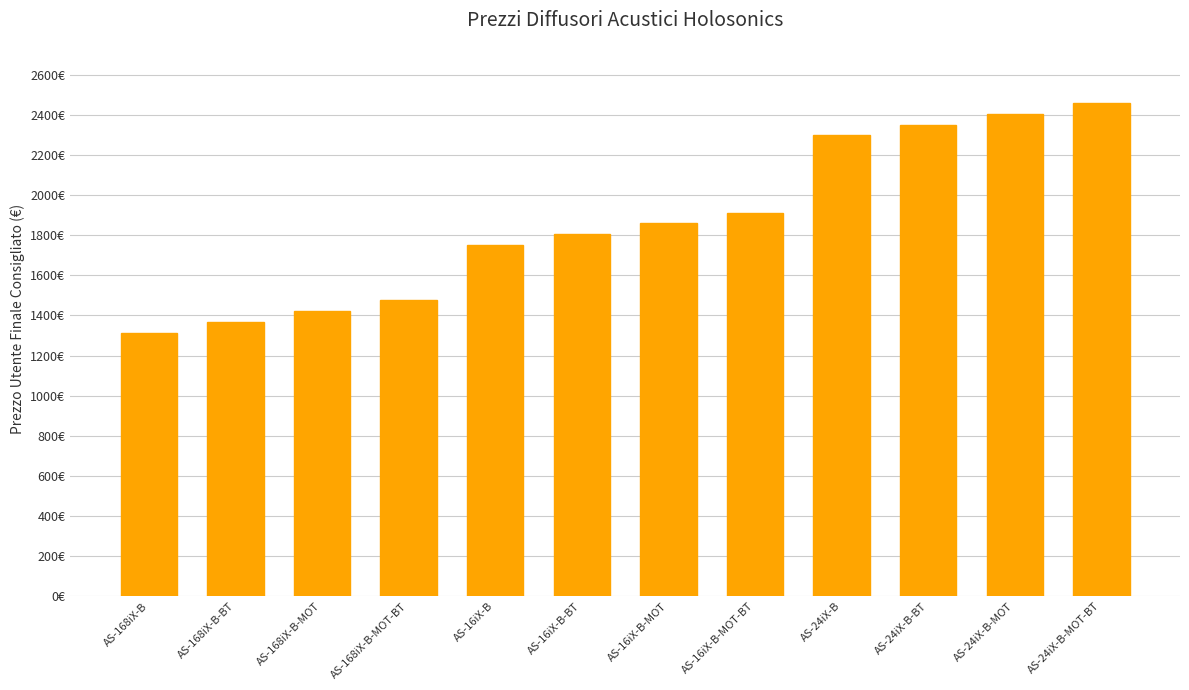

Where does the data first go above 1859?

AS-16iX-B-MOT